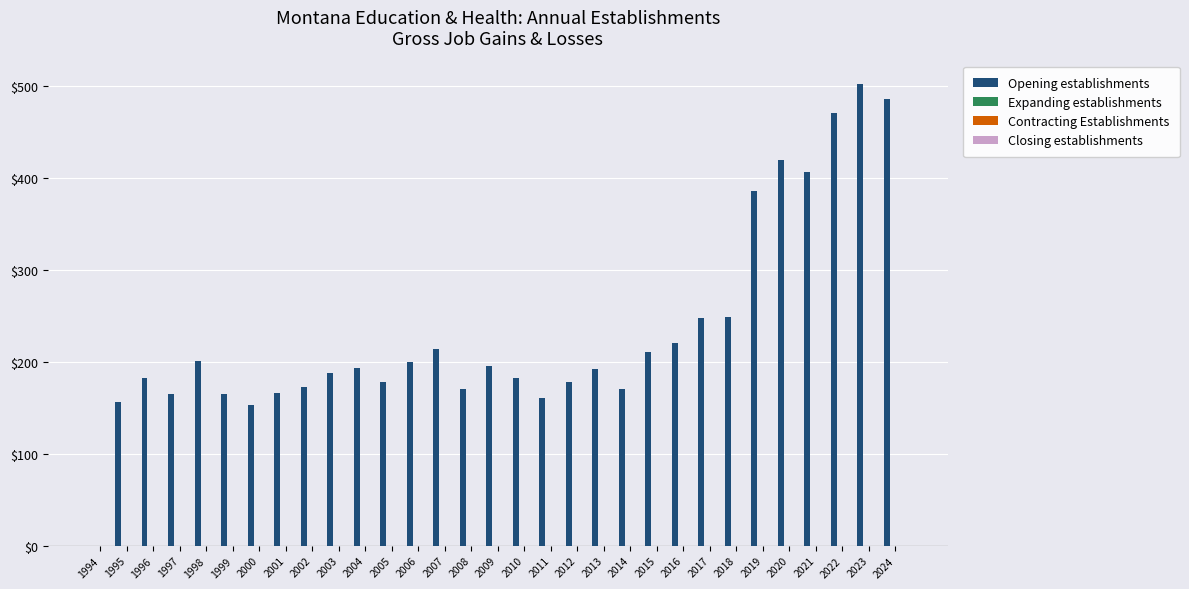

What is the maximum value shown in the chart?

503